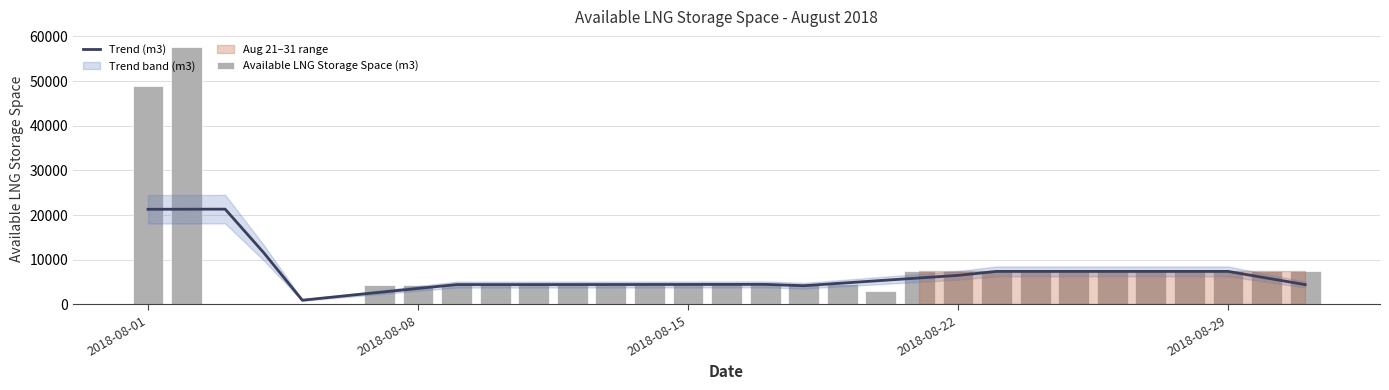

What is the sum of all Available LNG Storage Space (m3) values?

248827.0